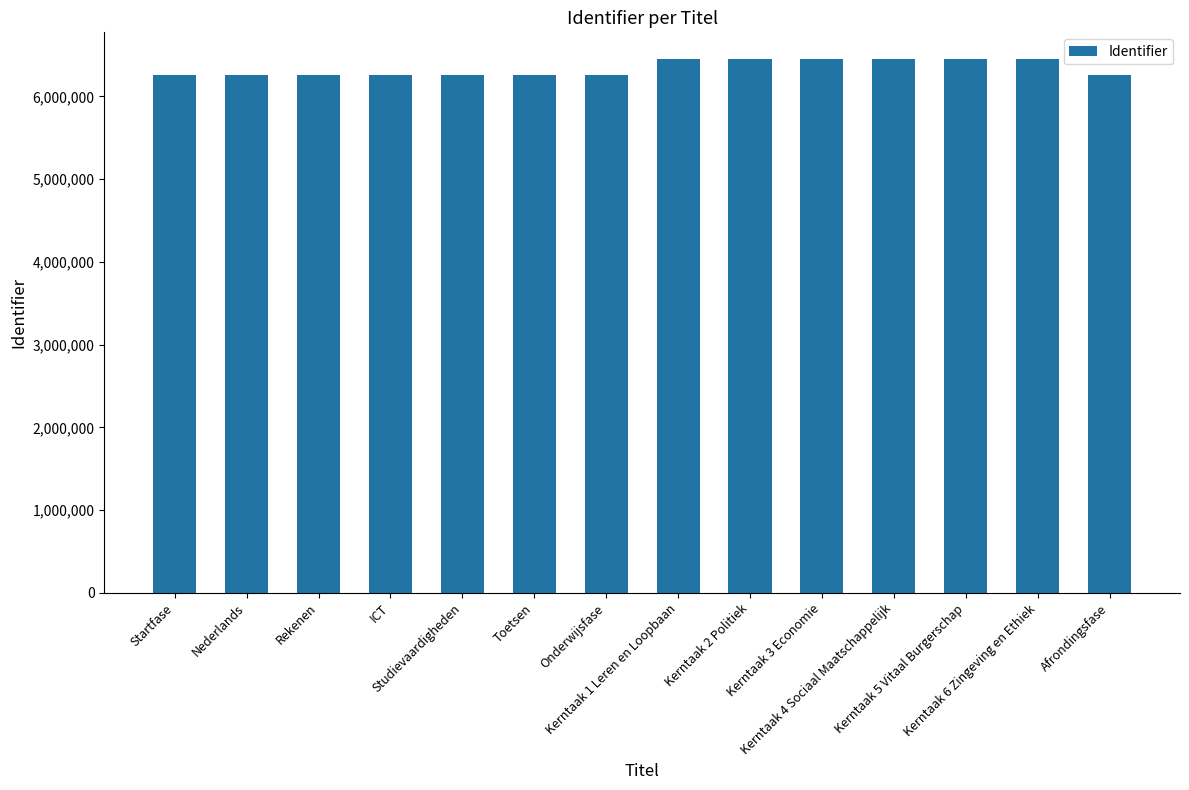

What is the label of the 12th bar from the right?

Rekenen